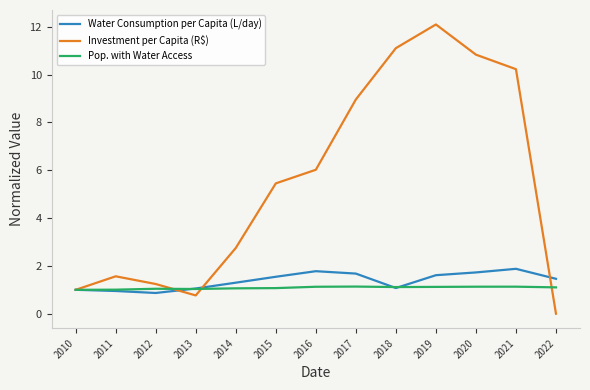

Rank the series at 2017 from lowest to highest value.

Pop. with Water Access, Water Consumption per Capita (L/day), Investment per Capita (R$)